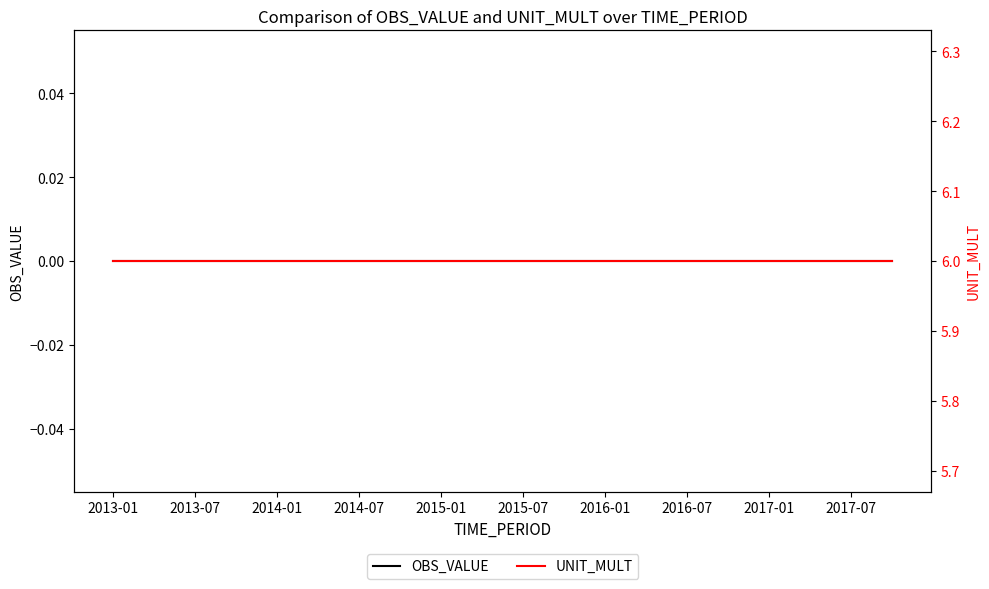

True or false: UNIT_MULT has a value of 3 at 2016-01.

False